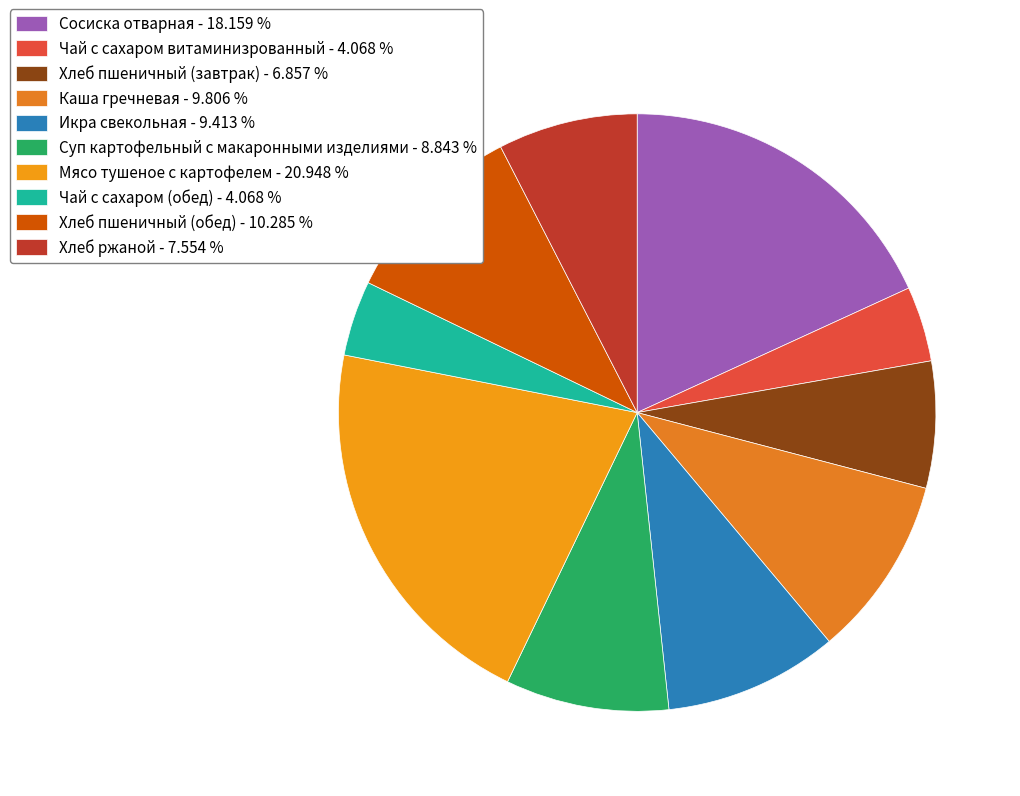

The Суп картофельный с макаронными изделиями slice represents 16% of the pie. True or false?

False